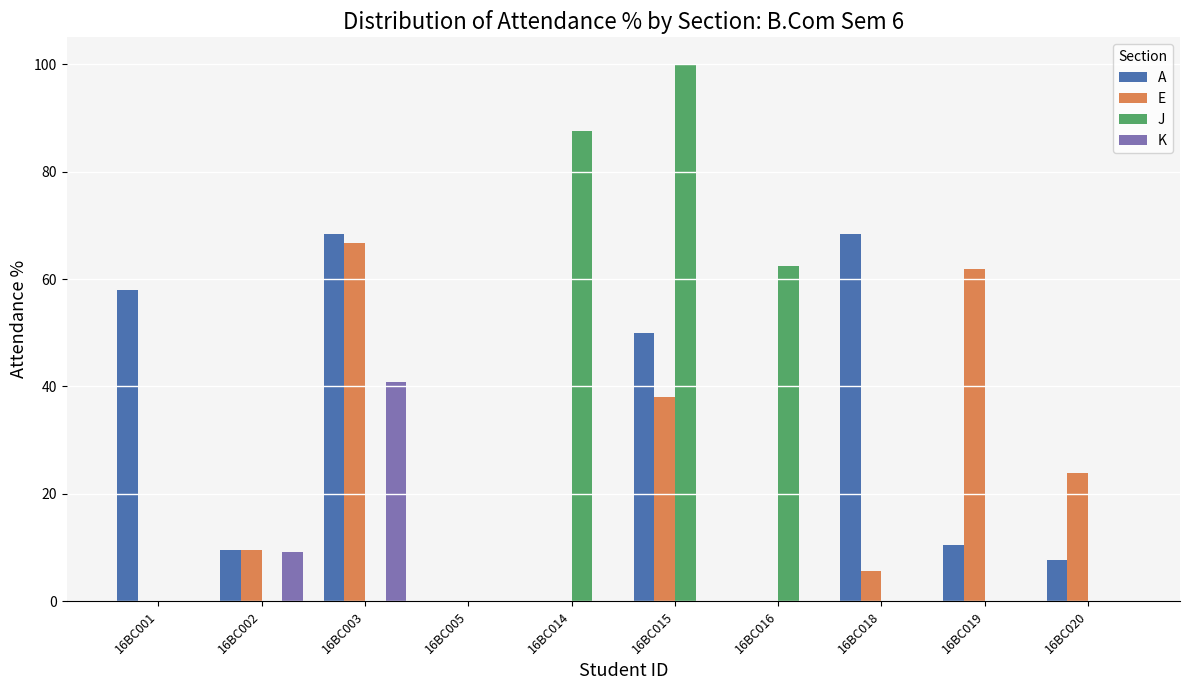

Are the bars horizontal?

No